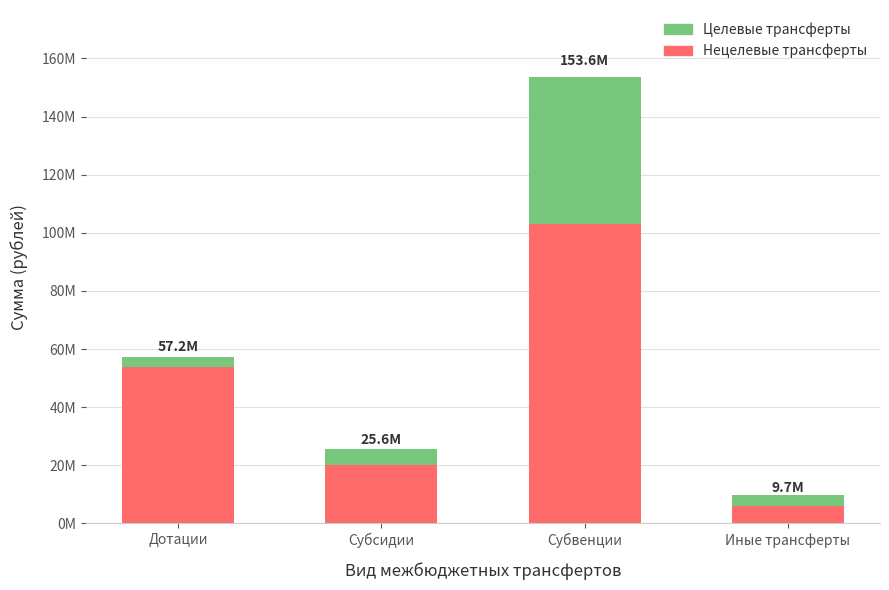

Does the chart contain any negative values?

No